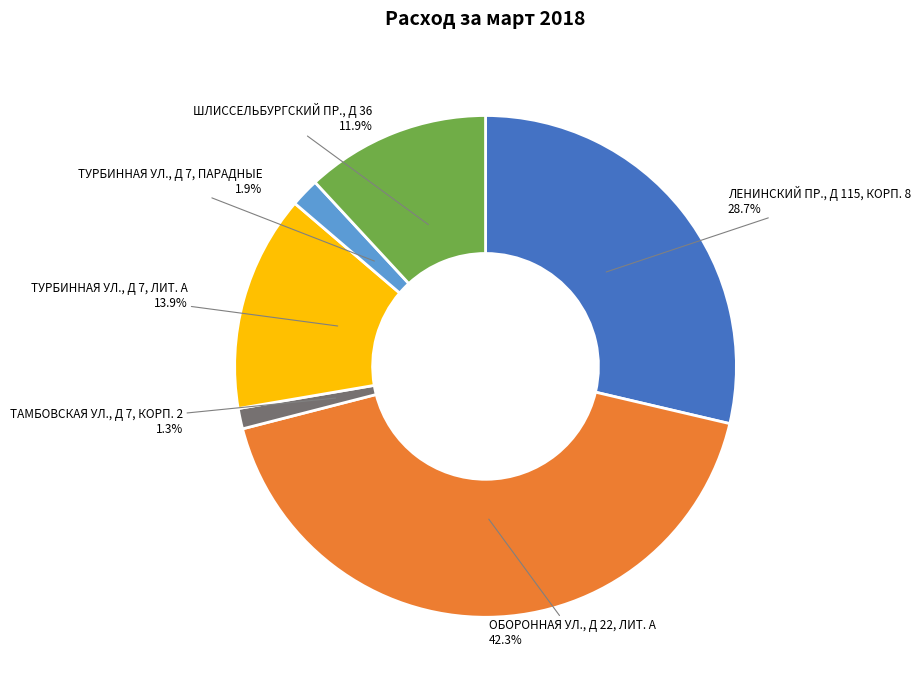

What percentage is NOT represented by ОБОРОННАЯ УЛ., Д 22, ЛИТ. А 42.3%?

57.7%